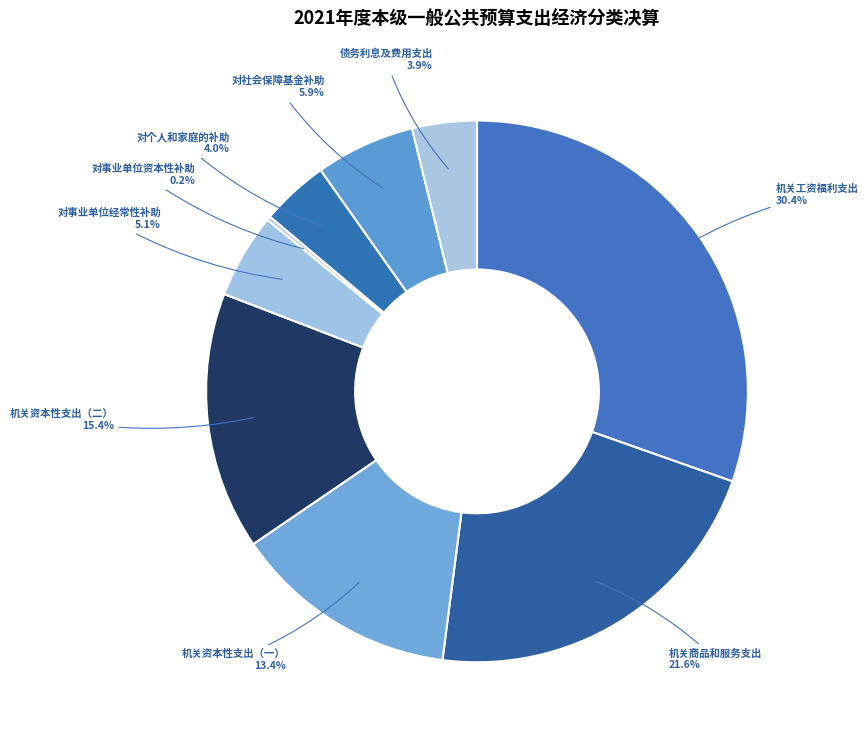

Which category has the biggest portion of the pie?

机关工资福利支出